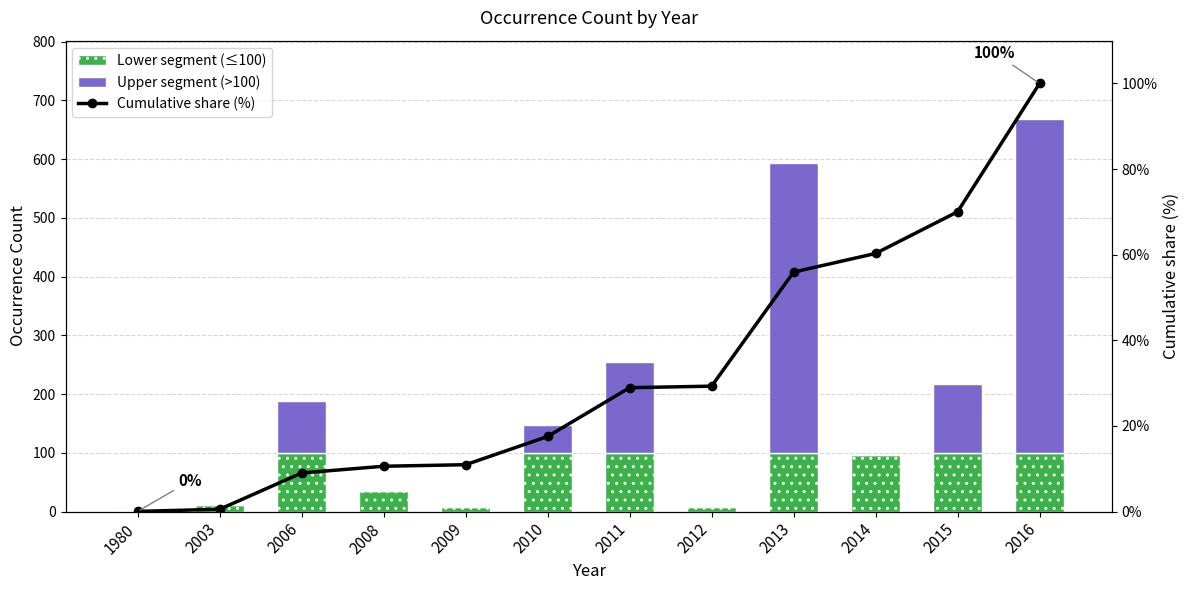

The Cumulative share (%) series shows 0.1 at 1980. True or false?

False